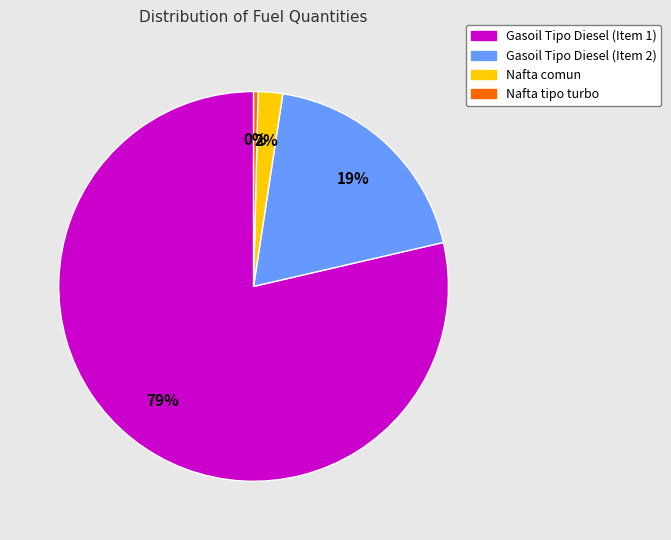

To the nearest percent, what percentage of the pie is Gasoil Tipo Diesel (Item 2)?

19%